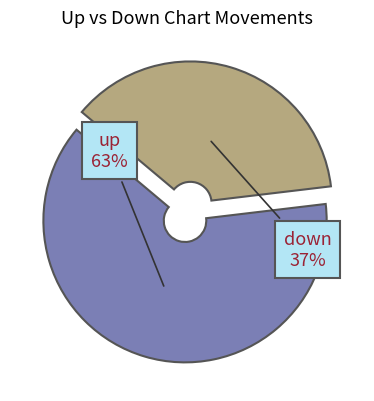

Is there a majority slice in this chart?

Yes